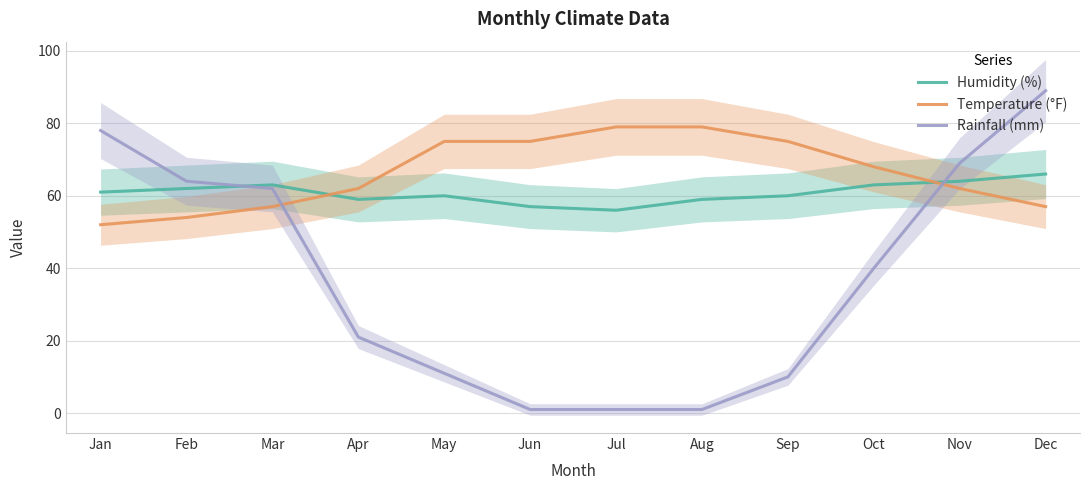

At how many categories does at least one series exceed 19?

12